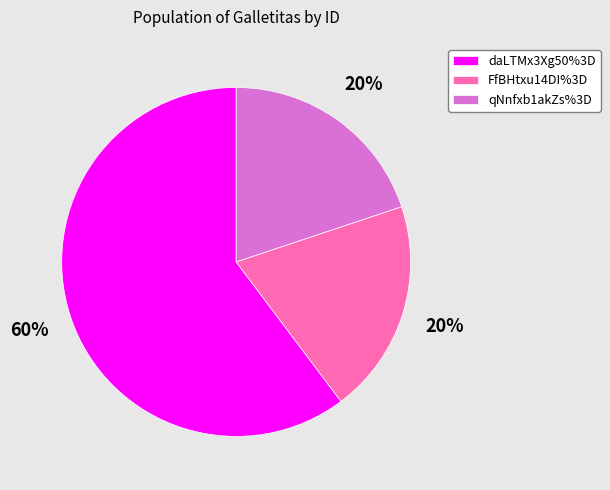

Is it true that daLTMx3Xg50%3D is 60% of the pie?

True